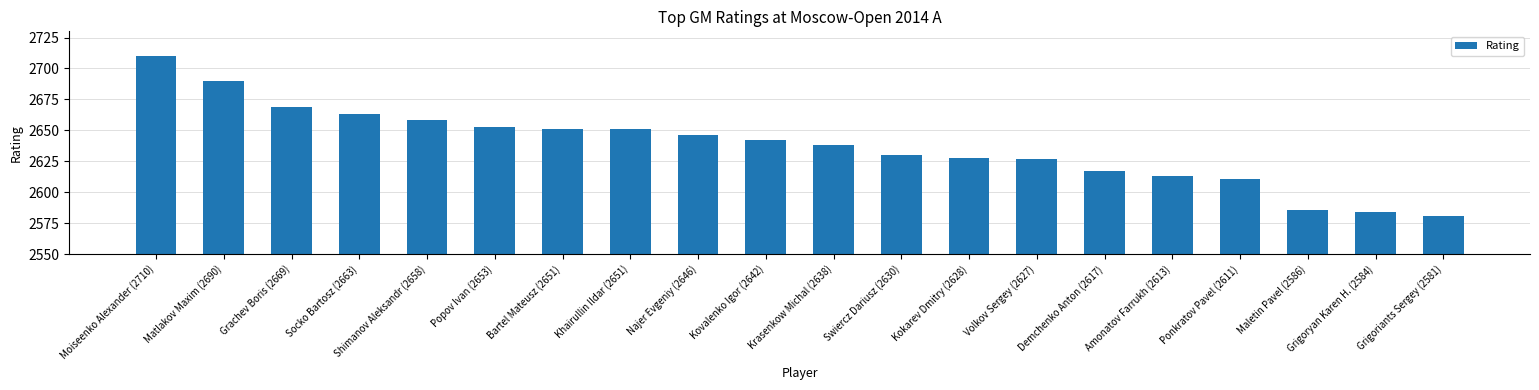

What is the smallest value displayed?

2581